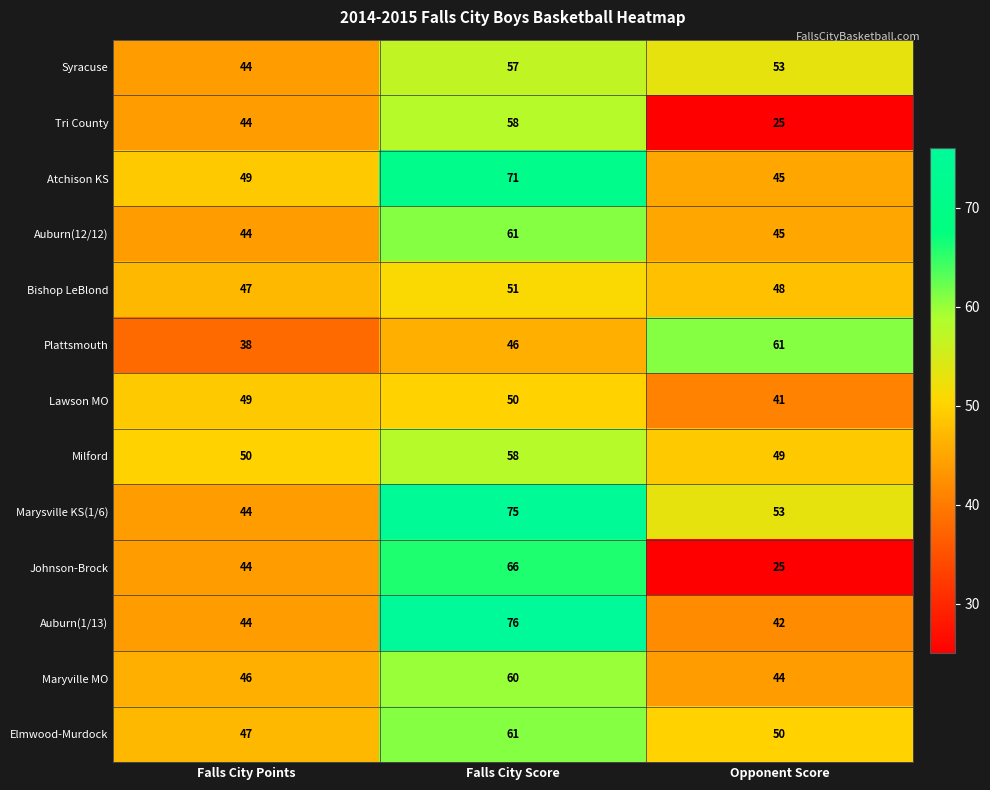

How many distinct data groups are displayed?

13